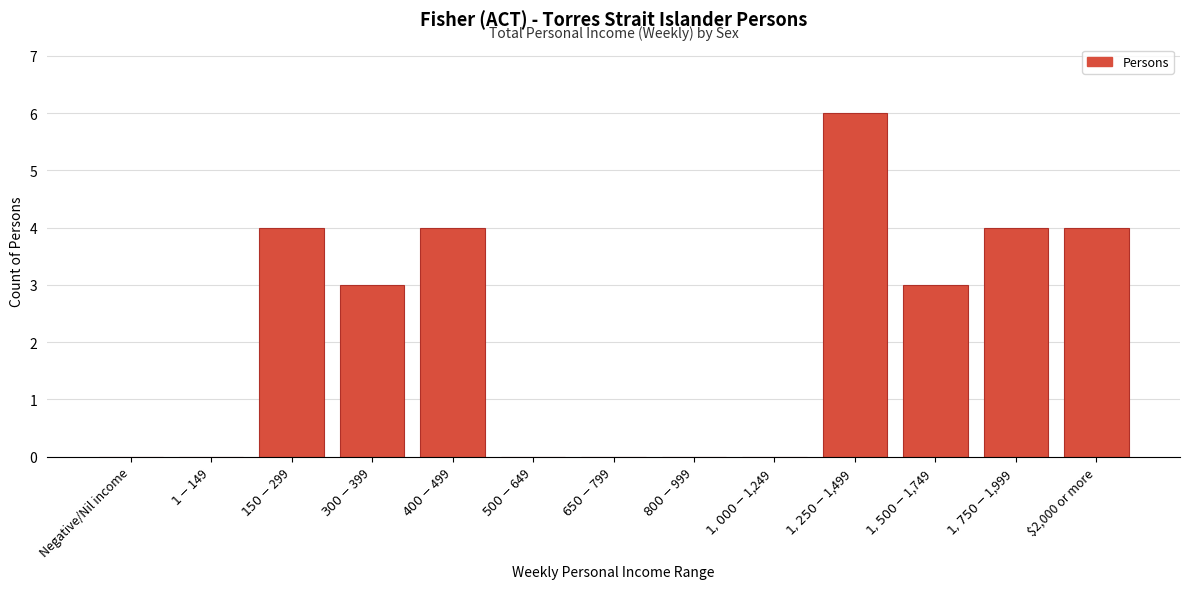

What is the greatest value displayed?

6